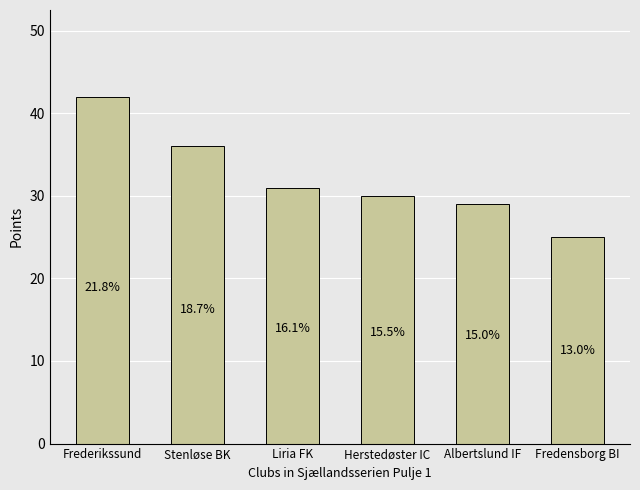

Is it true that the value at Frederikssund is 42?

True